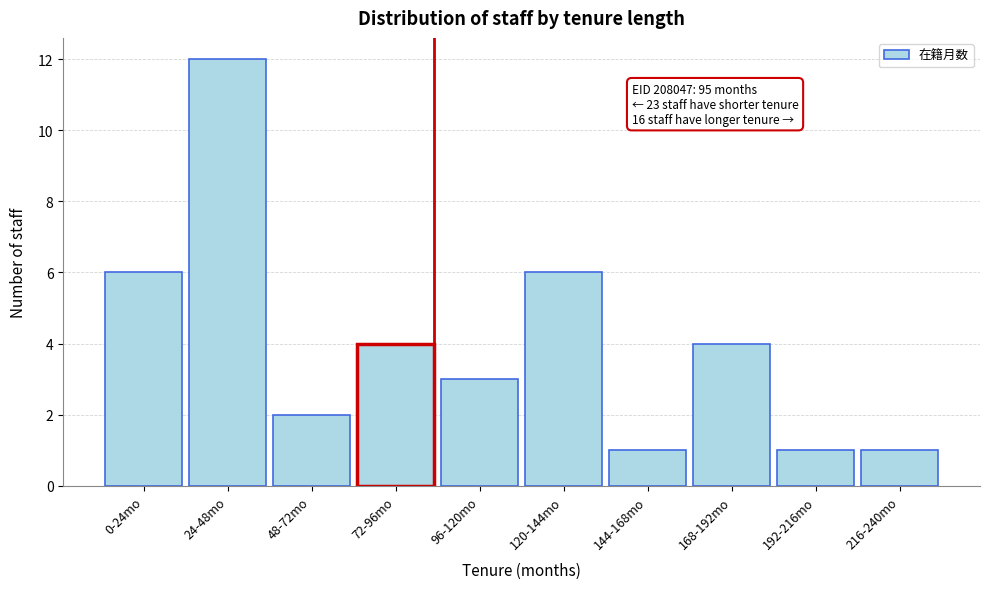

Reading left to right, what are all the values shown in this chart?

0-24mo=6	24-48mo=12	48-72mo=2	72-96mo=4	96-120mo=3	120-144mo=6	144-168mo=1	168-192mo=4	192-216mo=1	216-240mo=1